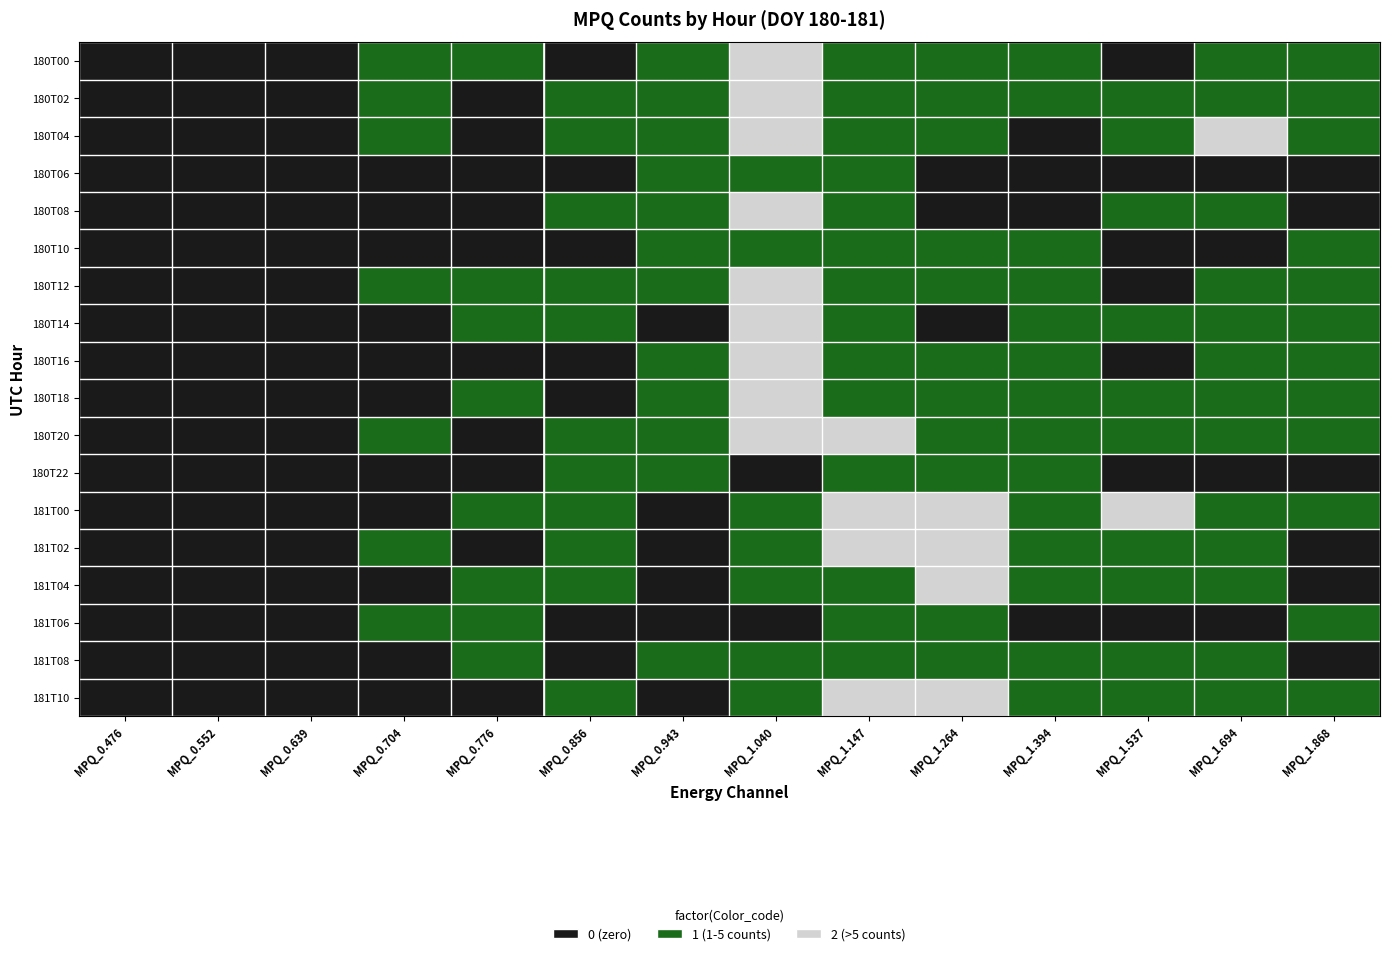

Reading left to right, extract all data points from this chart.

180T00: 0	0	0	1	1	0	5	13	3	1	2	0	2	3
180T02: 0	0	0	1	0	2	4	27	3	3	5	1	1	2
180T04: 0	0	0	1	0	1	2	14	5	1	0	1	7	5
180T06: 0	0	0	0	0	0	1	4	1	0	0	0	0	0
180T08: 0	0	0	0	0	1	2	6	5	0	0	1	1	0
180T10: 0	0	0	0	0	0	1	3	2	2	2	0	0	1
180T12: 0	0	0	2	1	3	3	13	2	2	1	0	1	3
180T14: 0	0	0	0	1	1	0	9	4	0	1	1	1	1
180T16: 0	0	0	0	0	0	1	7	4	1	1	0	2	3
180T18: 0	0	0	0	1	0	2	8	1	1	1	1	1	4
180T20: 0	0	0	3	0	2	4	10	6	2	1	1	2	1
180T22: 0	0	0	0	0	1	1	0	4	2	1	0	0	0
181T00: 0	0	0	0	1	1	0	3	7	7	4	6	1	2
181T02: 0	0	0	1	0	1	0	2	7	8	2	1	1	0
181T04: 0	0	0	0	1	2	0	3	4	7	2	2	1	0
181T06: 0	0	0	1	1	0	0	0	2	3	0	0	0	1
181T08: 0	0	0	0	1	0	2	4	2	1	4	2	1	0
181T10: 0	0	0	0	0	3	0	4	11	13	5	3	3	2